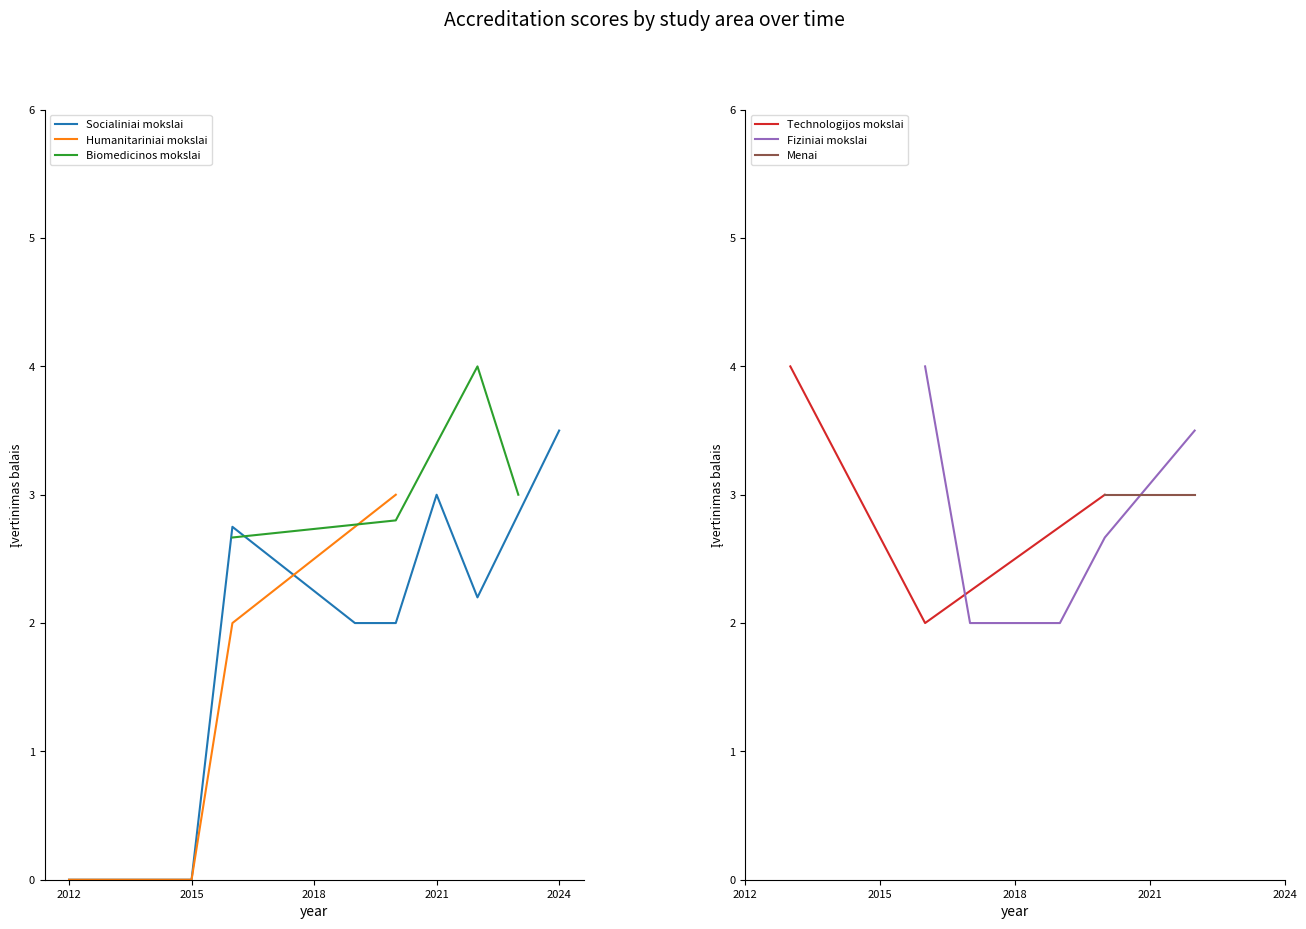

True or false: Menai has a value of -1 at 2021.

False